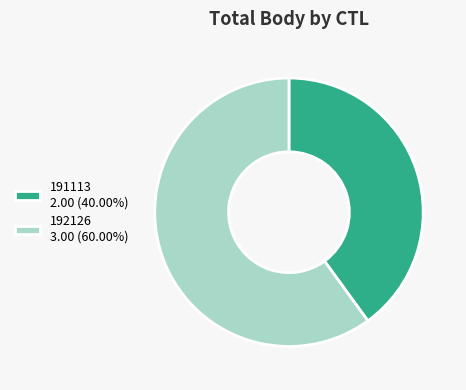

Which category has the smallest portion of the pie?

191113